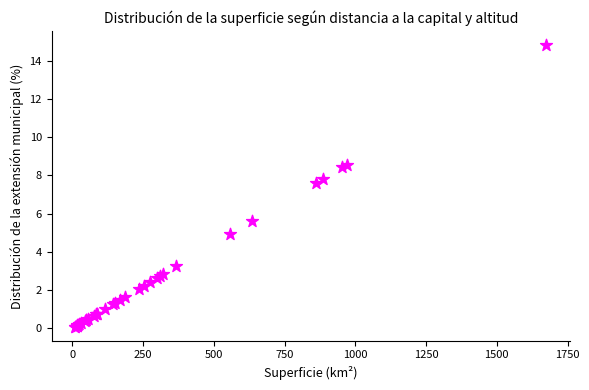

What Y value in the scatter plot is closest to 7?

7.6